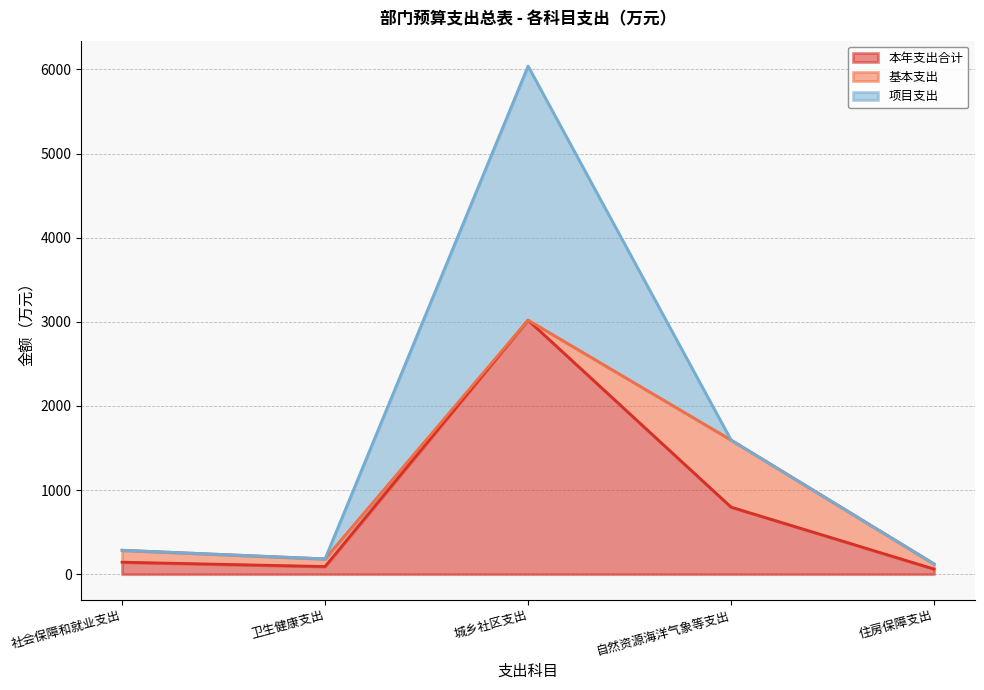

The value of 项目支出 at 住房保障支出 is 1502.1. True or false?

False